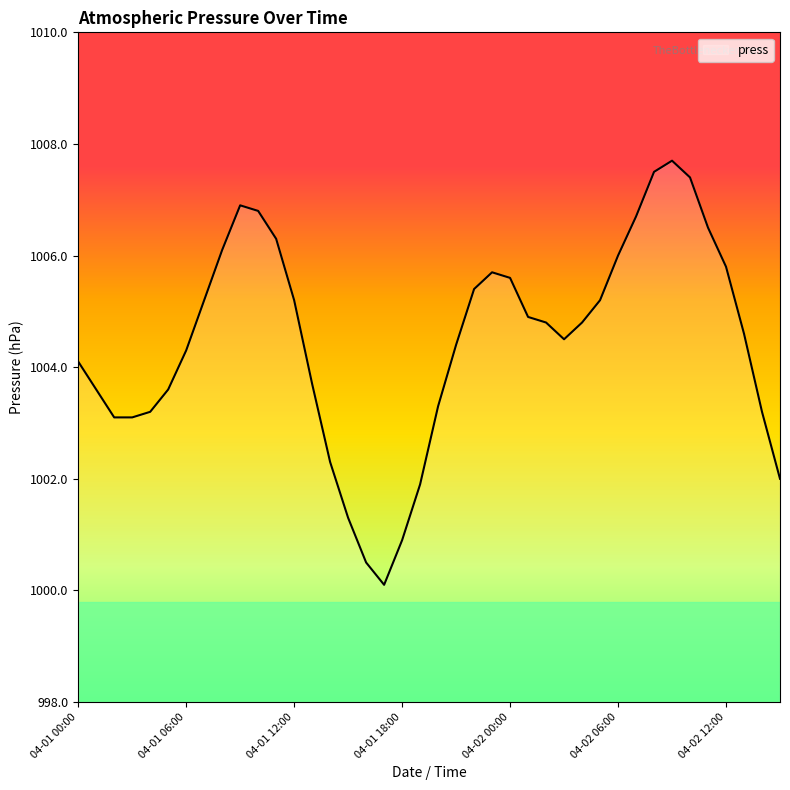

What is the minimum value shown in the chart?

1000.1